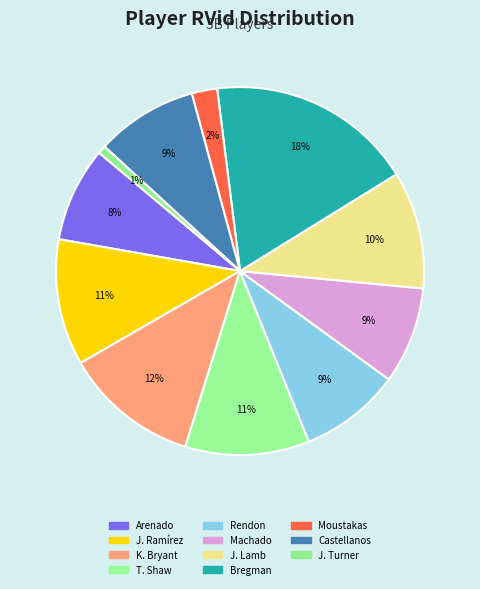

How many slices are in this pie chart?

11